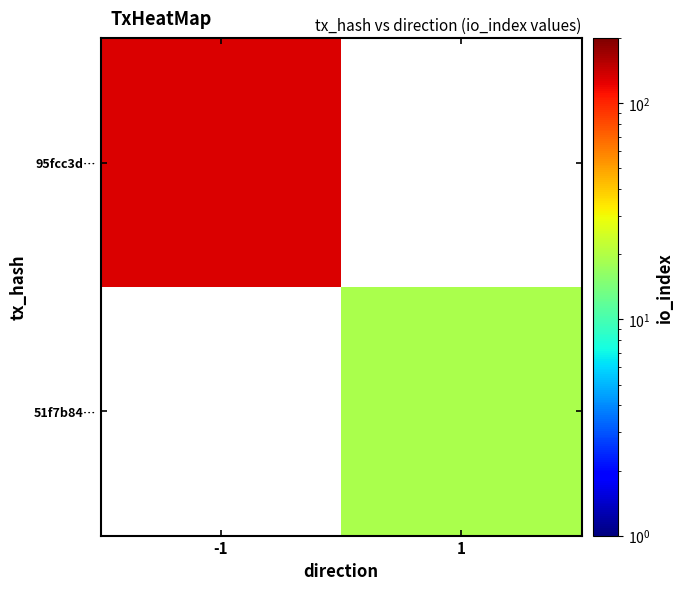

Rank the series by their maximum value, from highest to lowest.

95fcc3d…, 51f7b84…